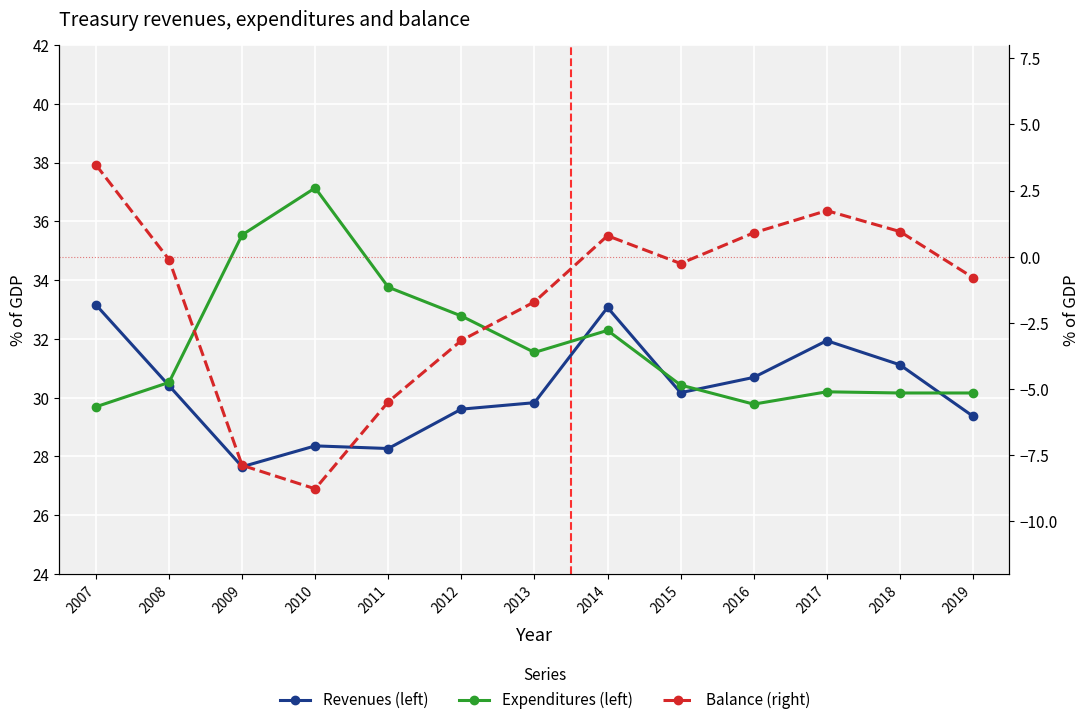

How many data points in Balance (right) are less than 0?

8